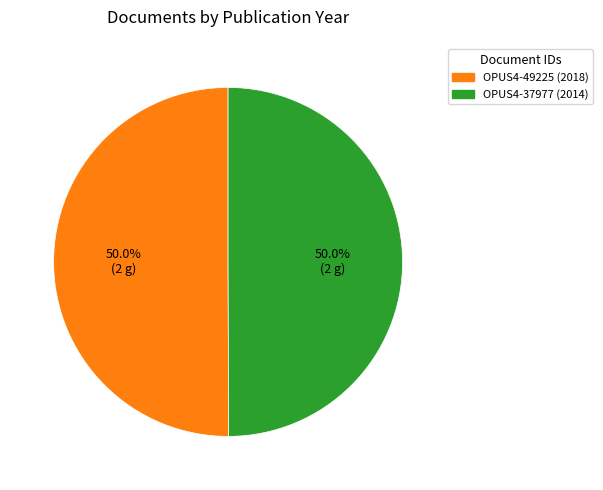

What is the ratio of the value at OPUS4-49225 (2018) to the value at OPUS4-37977 (2014)?

1.0